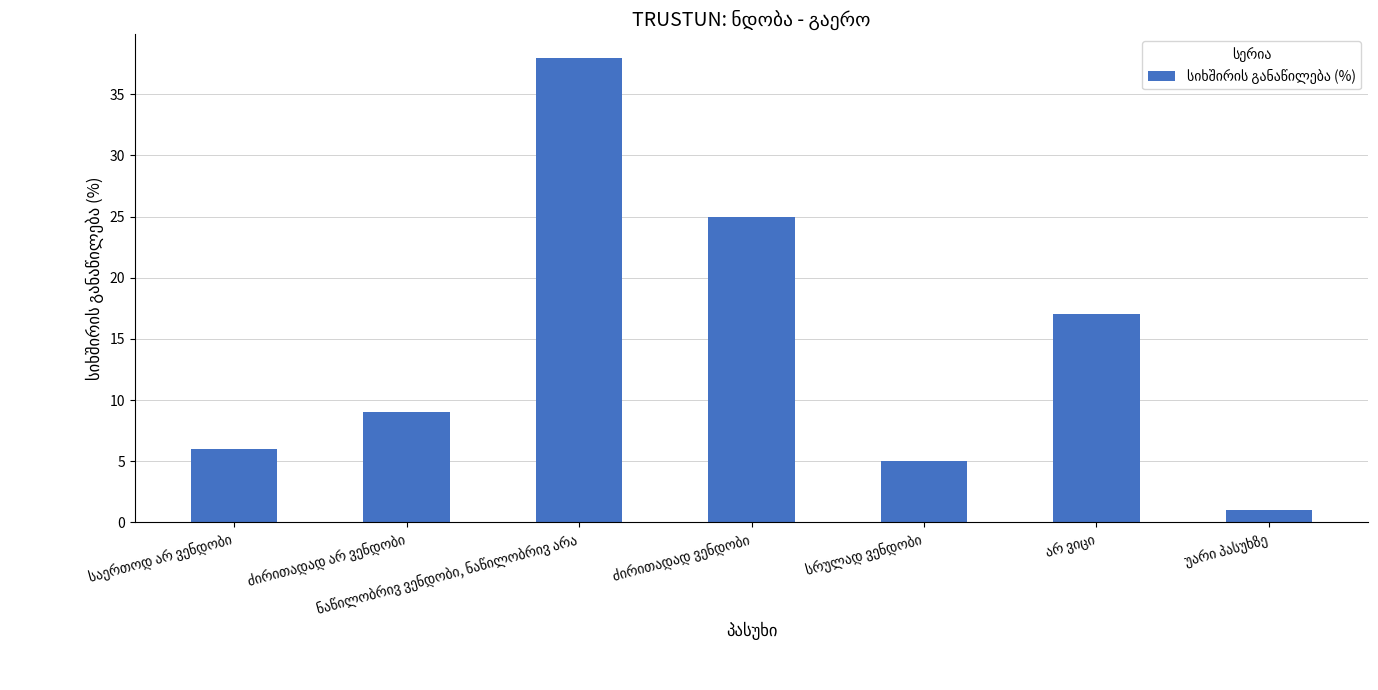

What is the maximum value shown in the chart?

38